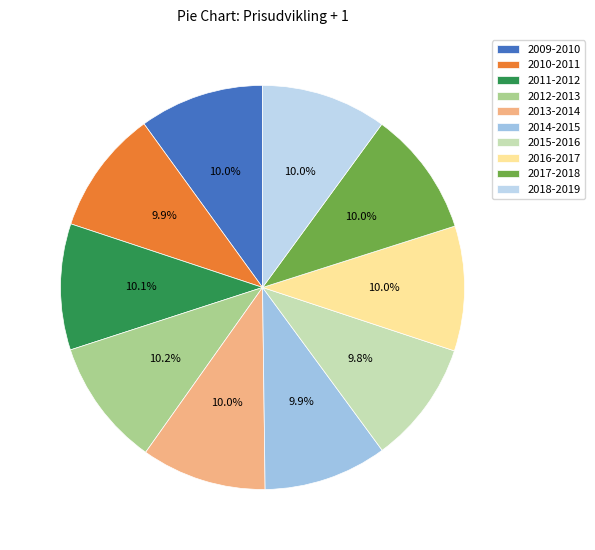

Rank the categories by value from lowest to highest.

2015-2016, 2014-2015, 2010-2011, 2009-2010, 2016-2017, 2013-2014, 2018-2019, 2017-2018, 2011-2012, 2012-2013